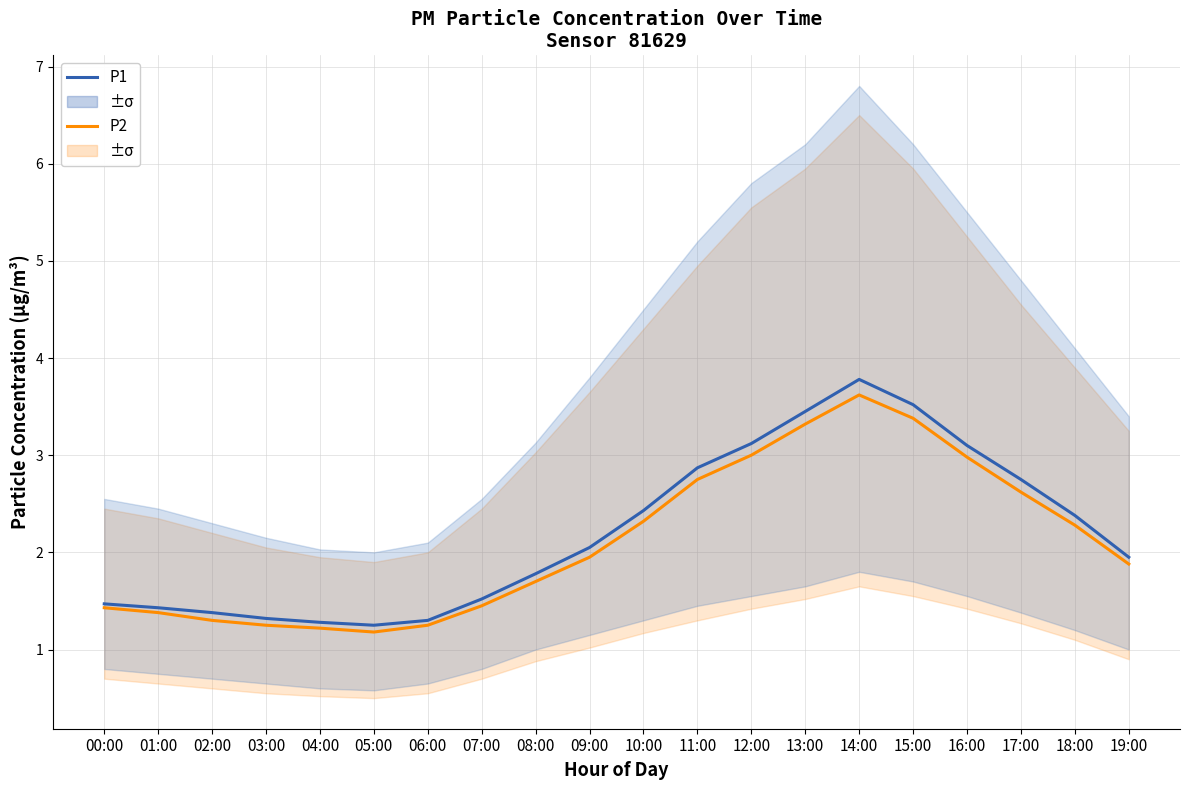

Which series changed the most between 04:00 and 11:00?

P1